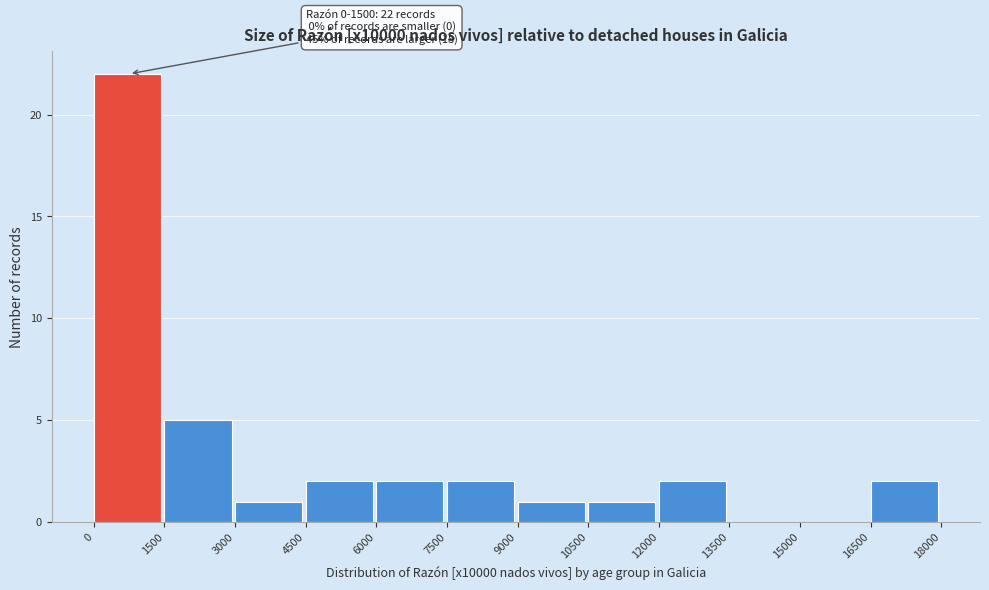

Over which range of the x-axis is the bar tallest?

0 to 1500